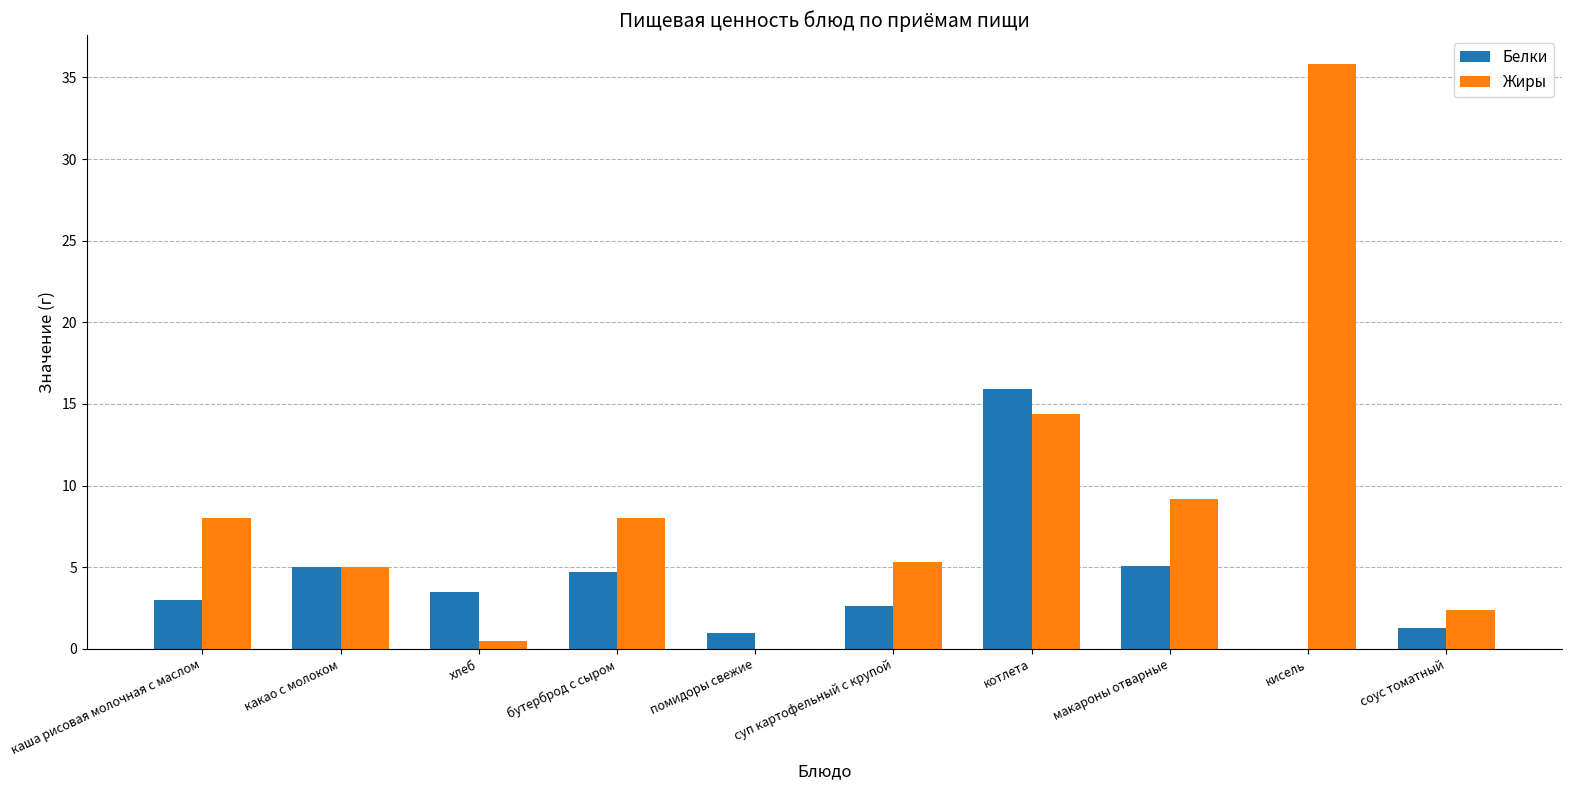

What is the sum of the Жиры values at соус томатный and бутерброд с сыром?

10.4